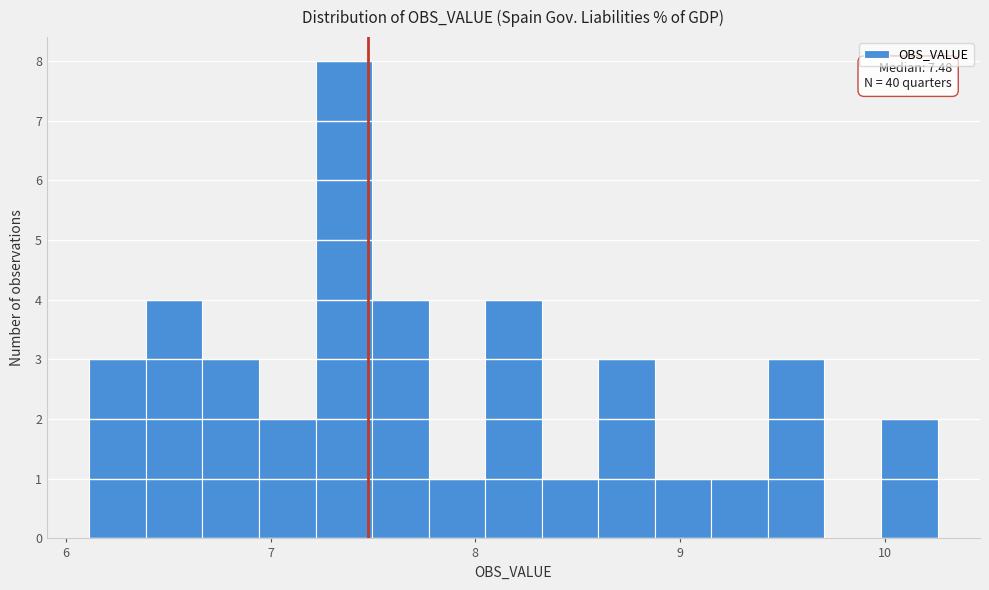

Read against the x-axis, roughly where is the centre of the tallest bar?

7.4